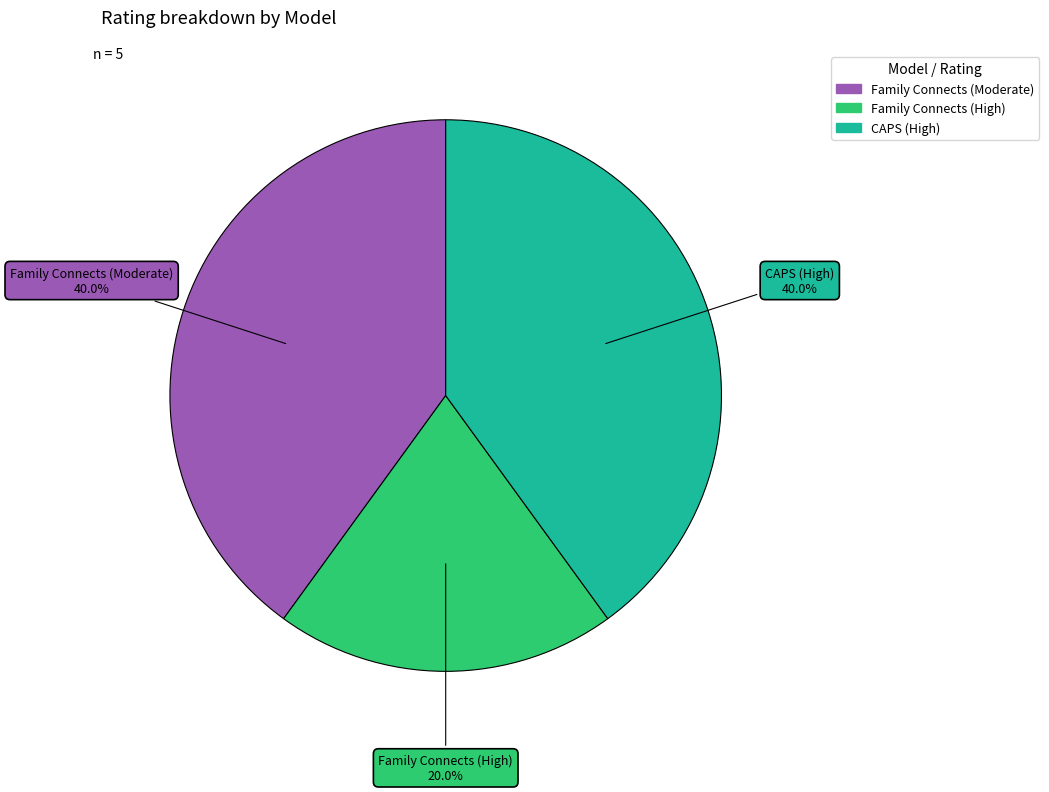

Which category has the smallest portion of the pie?

Family Connects (High)